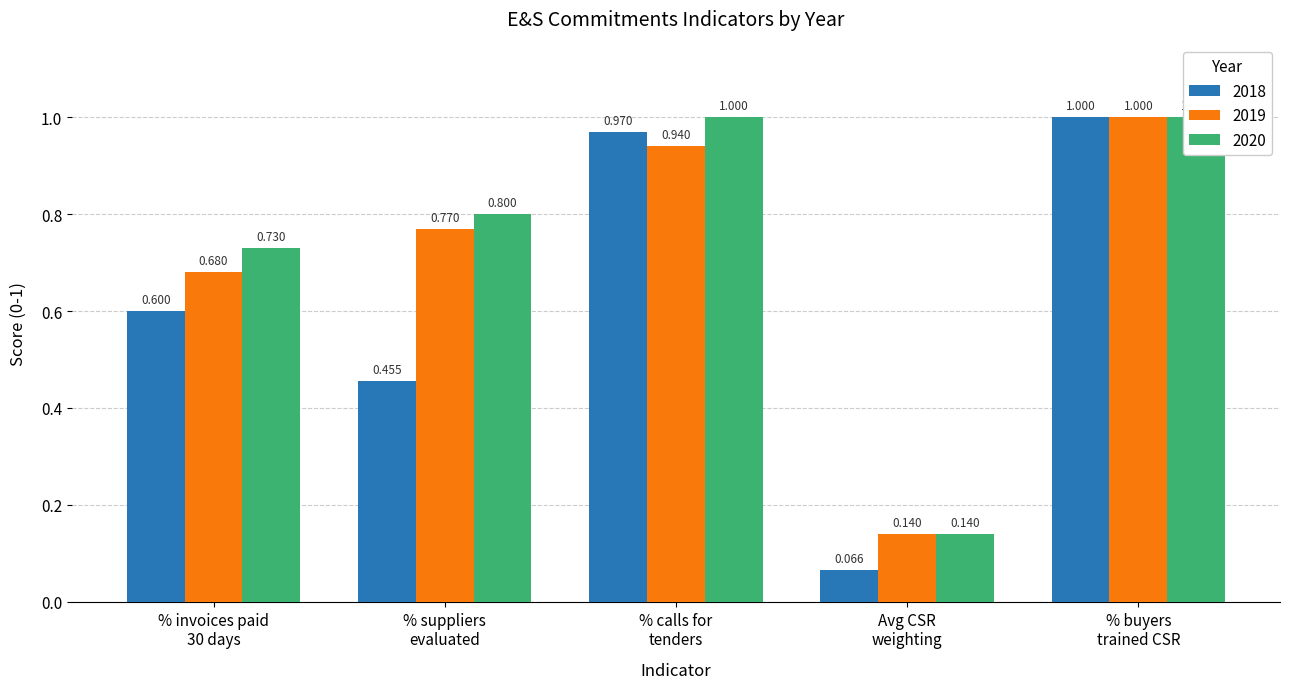

Between % buyers
trained CSR and % invoices paid
30 days, which is larger?

% buyers
trained CSR